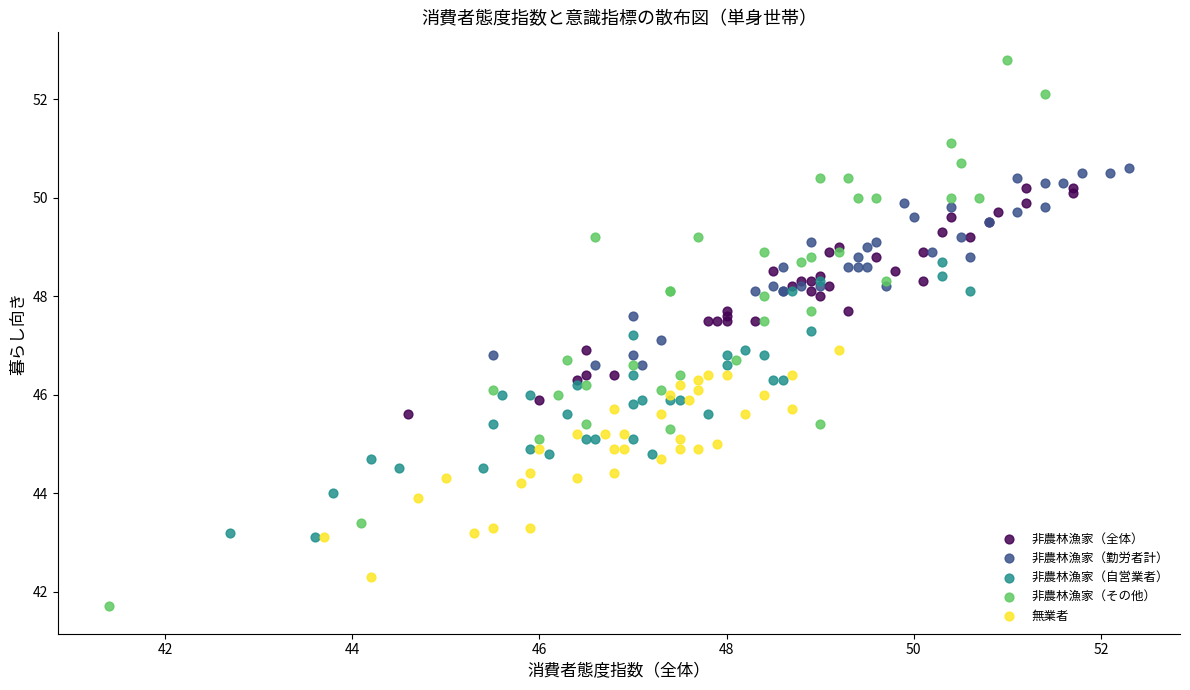

Which series has the widest spread of Y values?

非農林漁家（その他）